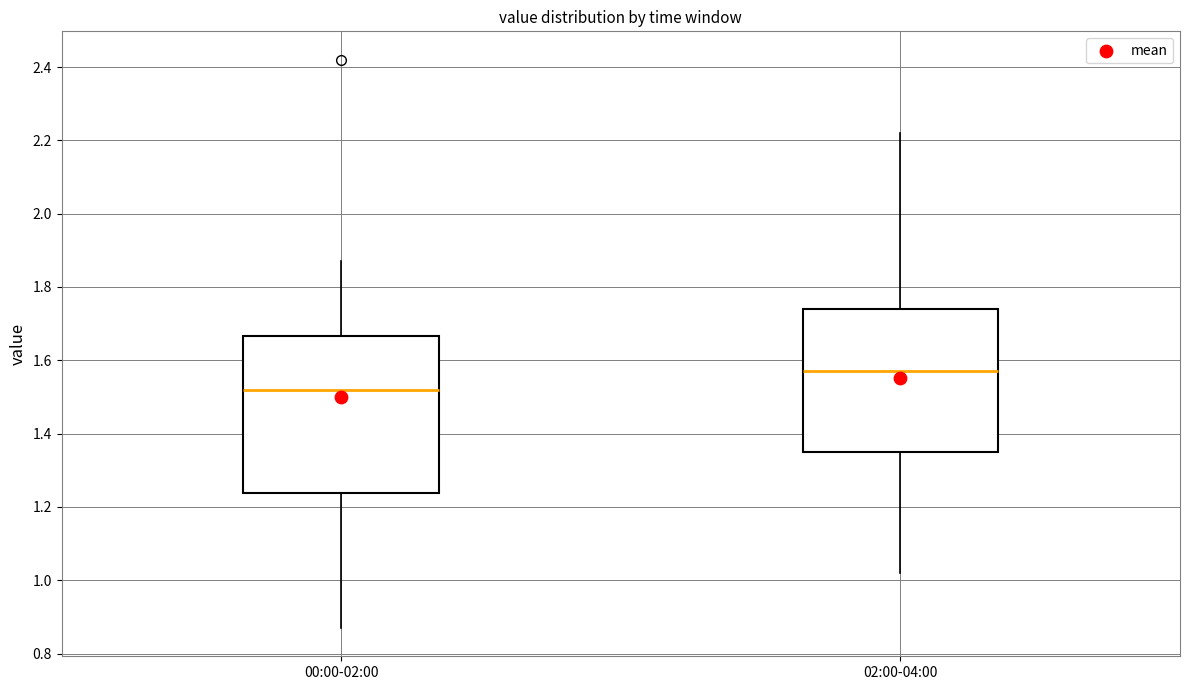

Reading left to right, transcribe this box plot: for each box, give where its median line is, the range the box spans, and where its two whiskers end, as read against the y-axis. The values are not printed on the chart, so give them approximately, as read against the axis.

00:00-02:00: median 1.52, box 1.24 to 1.66, whiskers 0.88 to 1.88
02:00-04:00: median 1.58, box 1.36 to 1.74, whiskers 1.02 to 2.22